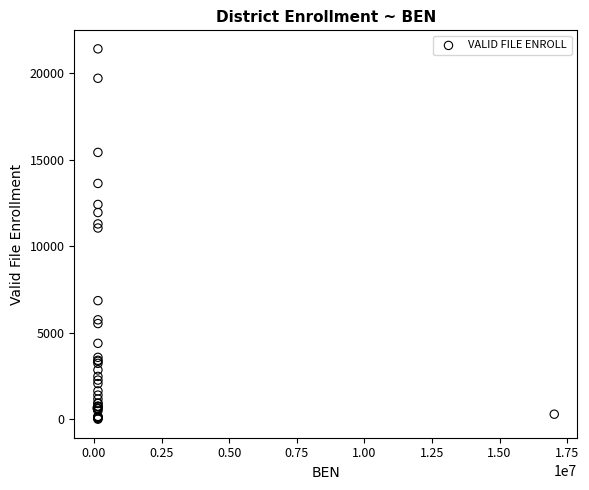

What Y value in the scatter plot is closest to 10705?

11053